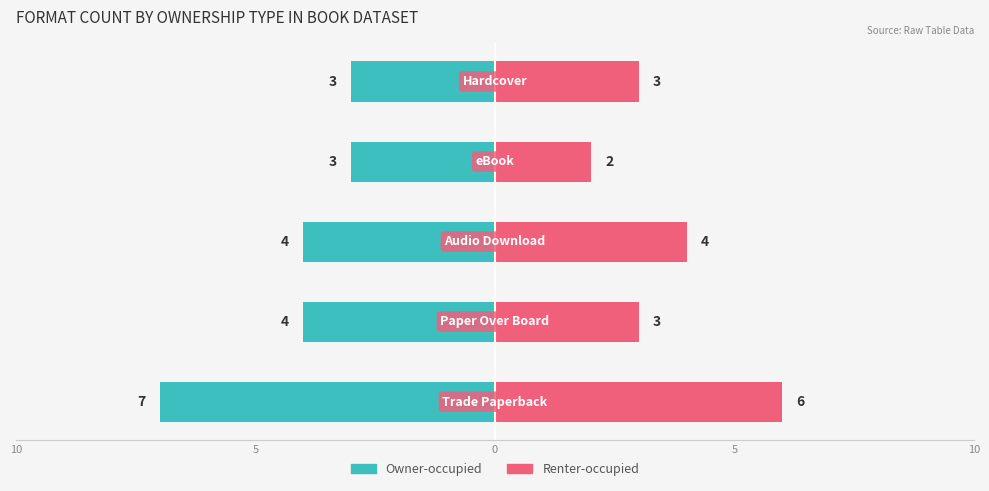

What is the average value of the Owner-occupied series?

-4